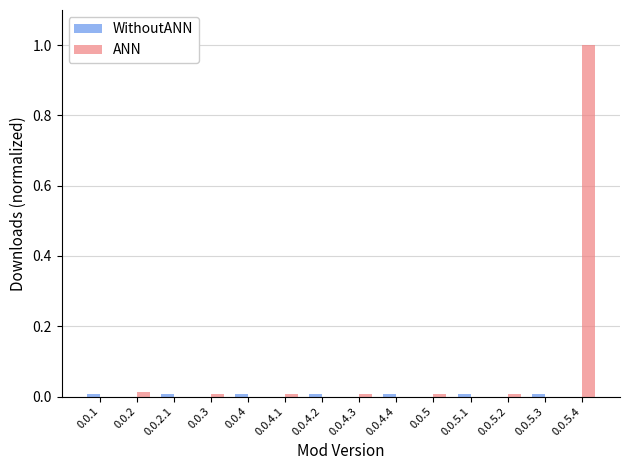

At which category is the sum across all series the highest?

0.0.5.4